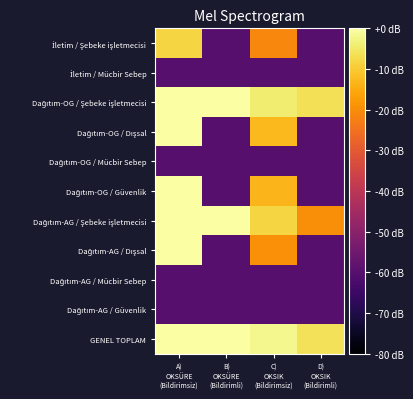

At which category is the sum across all series the highest?

A)
OKSÜRE
(Bildirimsiz)